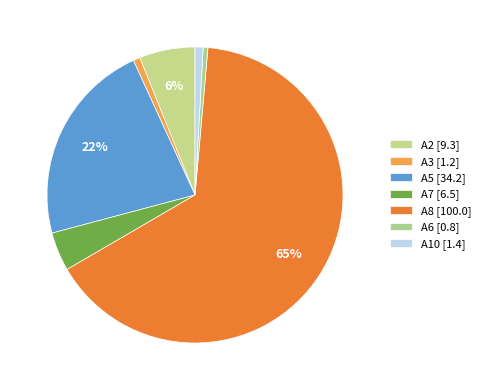

Count the number of slices in the pie.

7